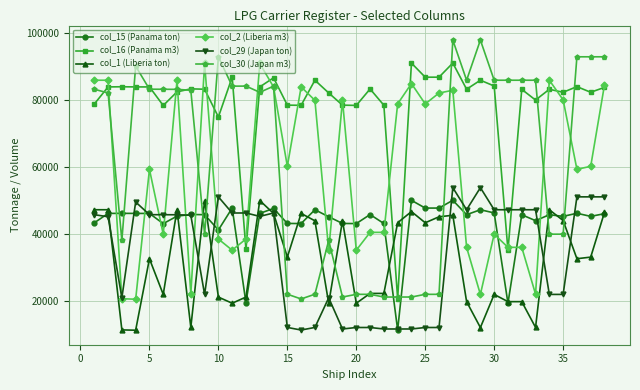

What is the value of the col_15 (Panama ton) point at the 36th from the left?

46246.8